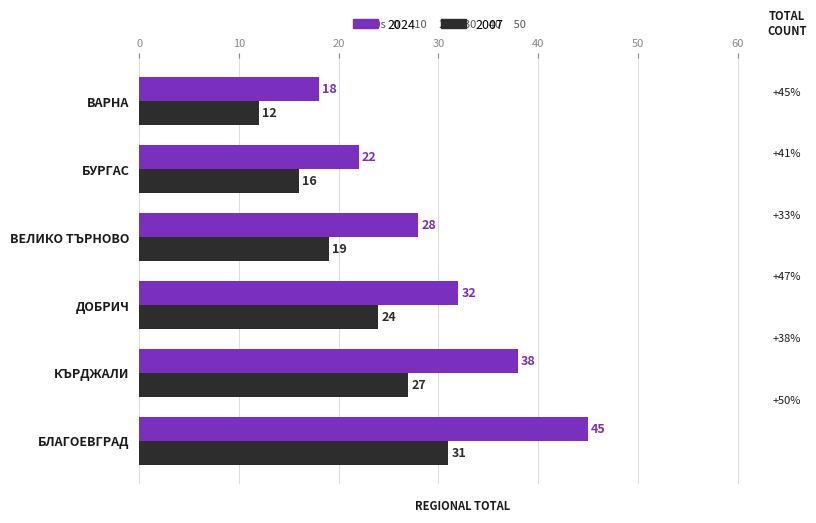

The 2007 series shows 31 at БЛАГОЕВГРАД. True or false?

True